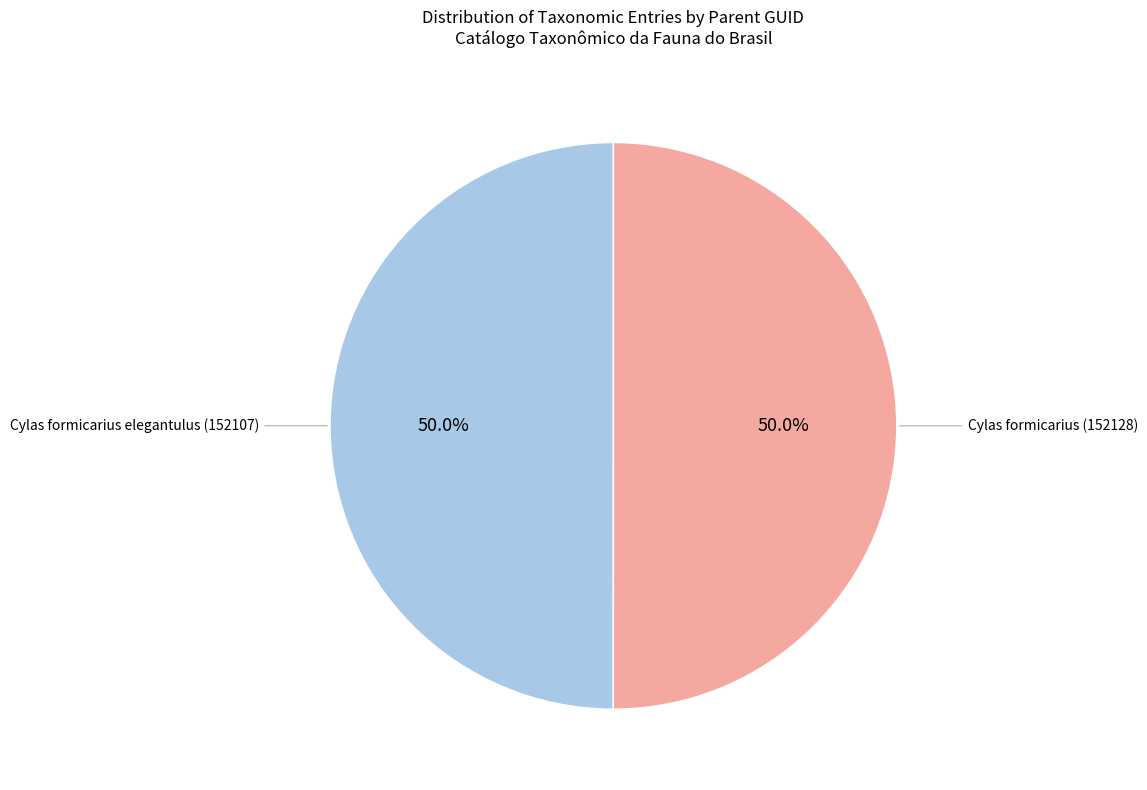

Approximately how many times larger is the value at Cylas formicarius elegantulus (152107) compared to Cylas formicarius (152128)?

1.0